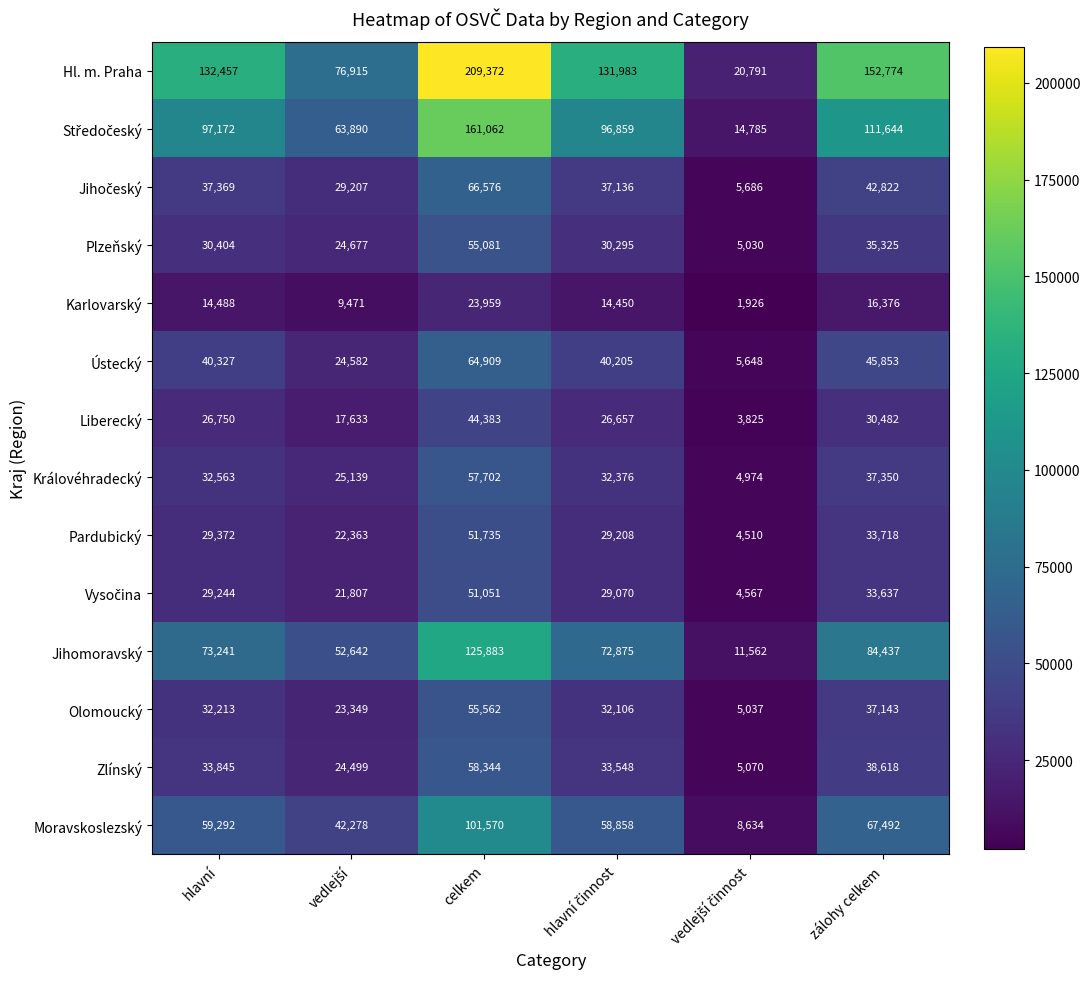

What is the approximate value of Ústecký at zálohy celkem, to the nearest 10?

45850